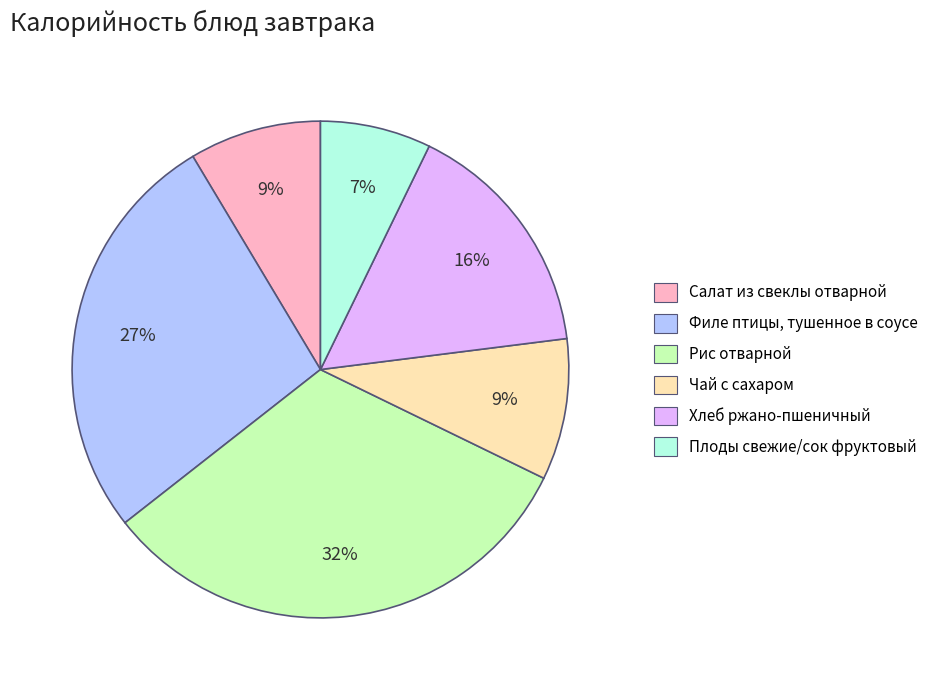

The Рис отварной slice represents 17% of the pie. True or false?

False